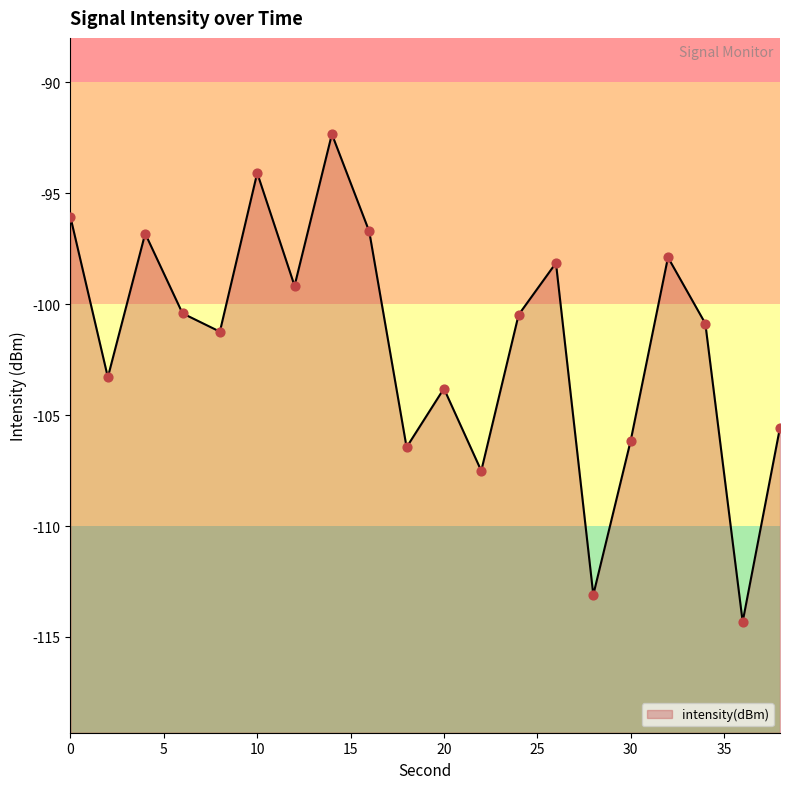

Between 20 and 16, which is larger?

16